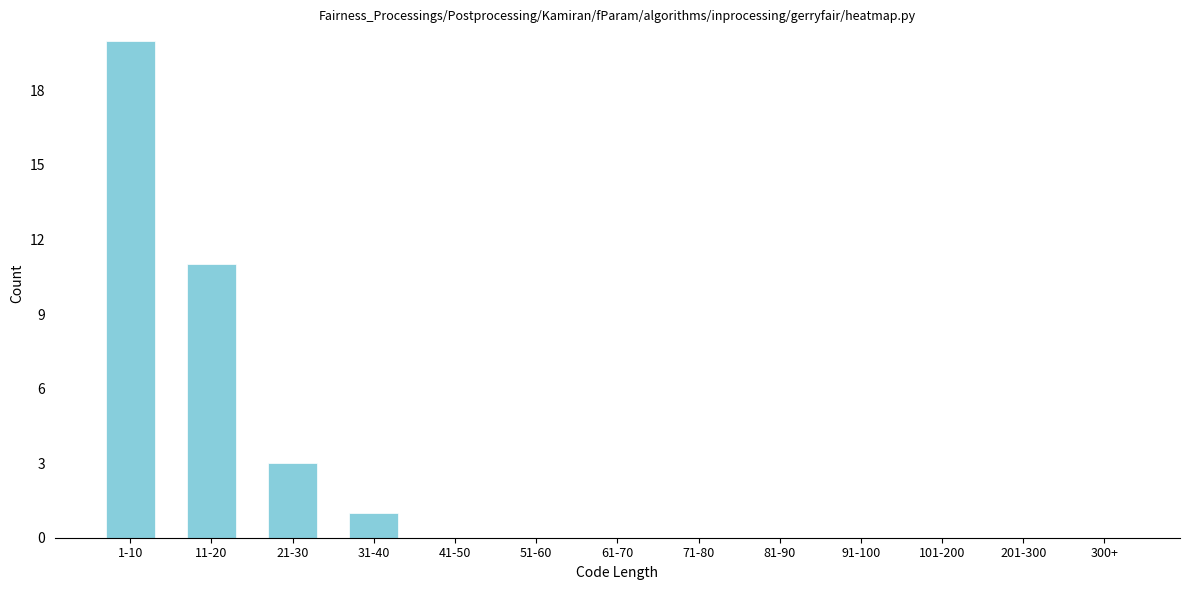

Reading left to right, extract all data points from this chart.

1-10=20	11-20=11	21-30=3	31-40=1	41-50=0	51-60=0	61-70=0	71-80=0	81-90=0	91-100=0	101-200=0	201-300=0	300+=0